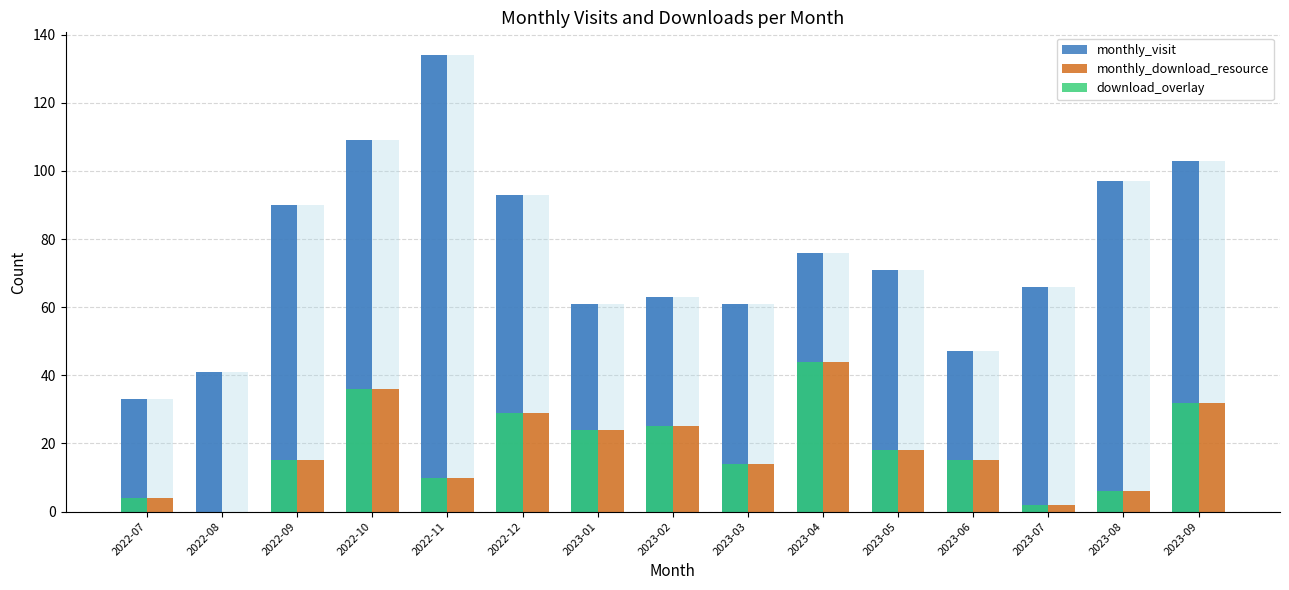

What is the sum of all download_overlay values?

274